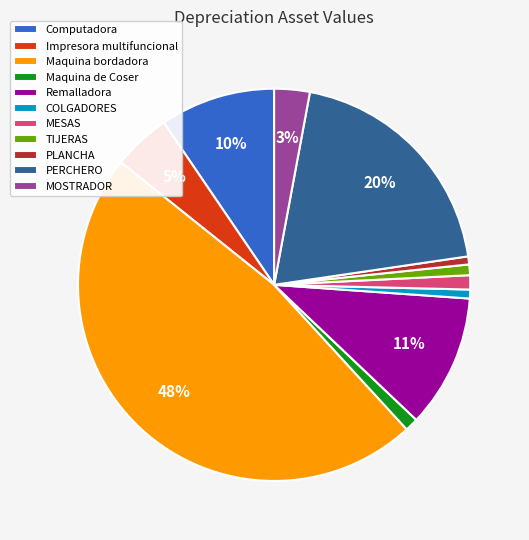

Is MOSTRADOR the majority of the pie?

No